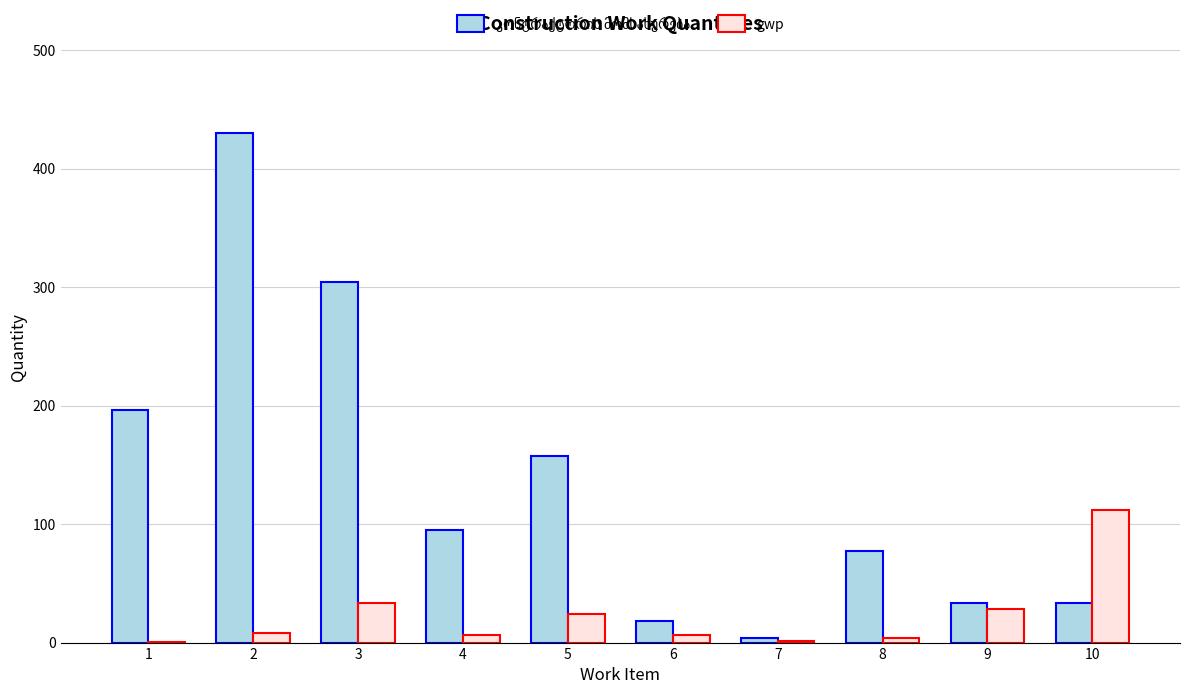

The value of gwp at 2 is 8.0. True or false?

True